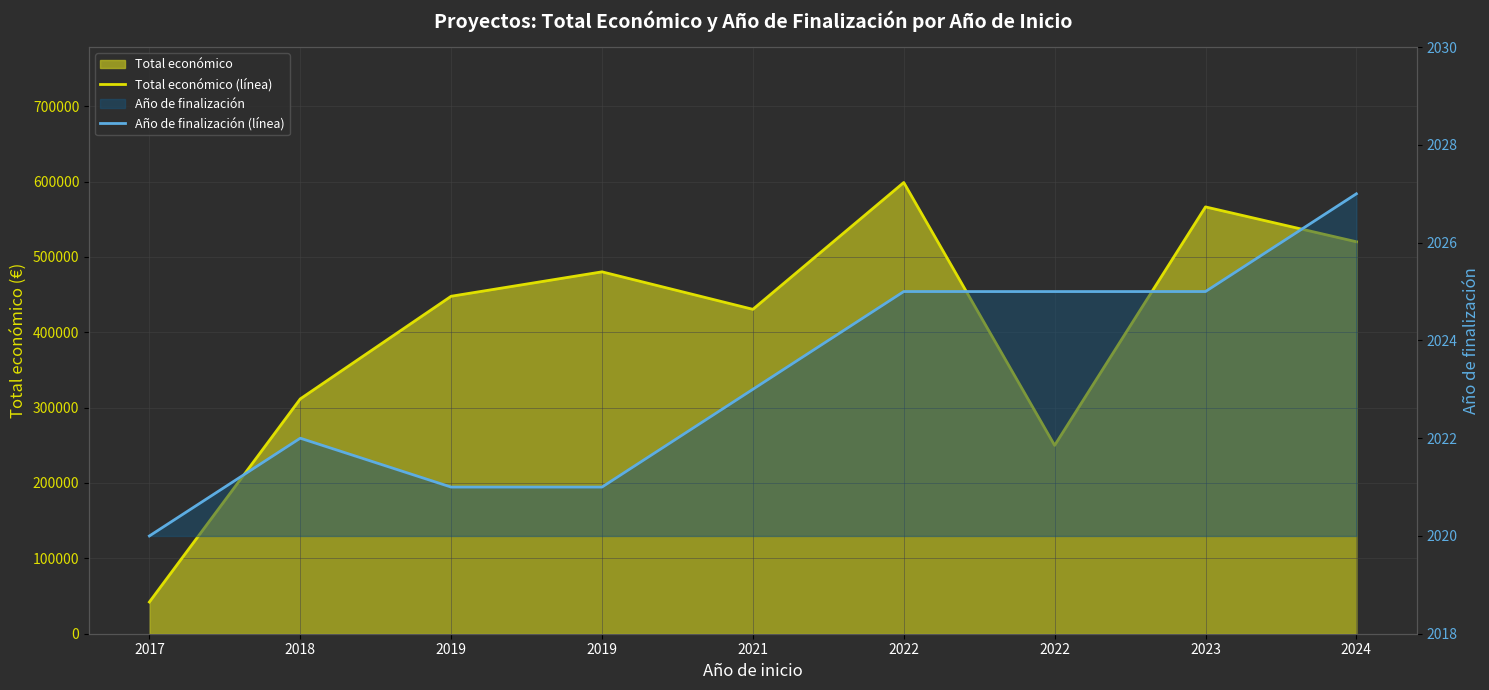

Rank the series by their maximum value, from highest to lowest.

Total económico (línea), Año de finalización (línea)